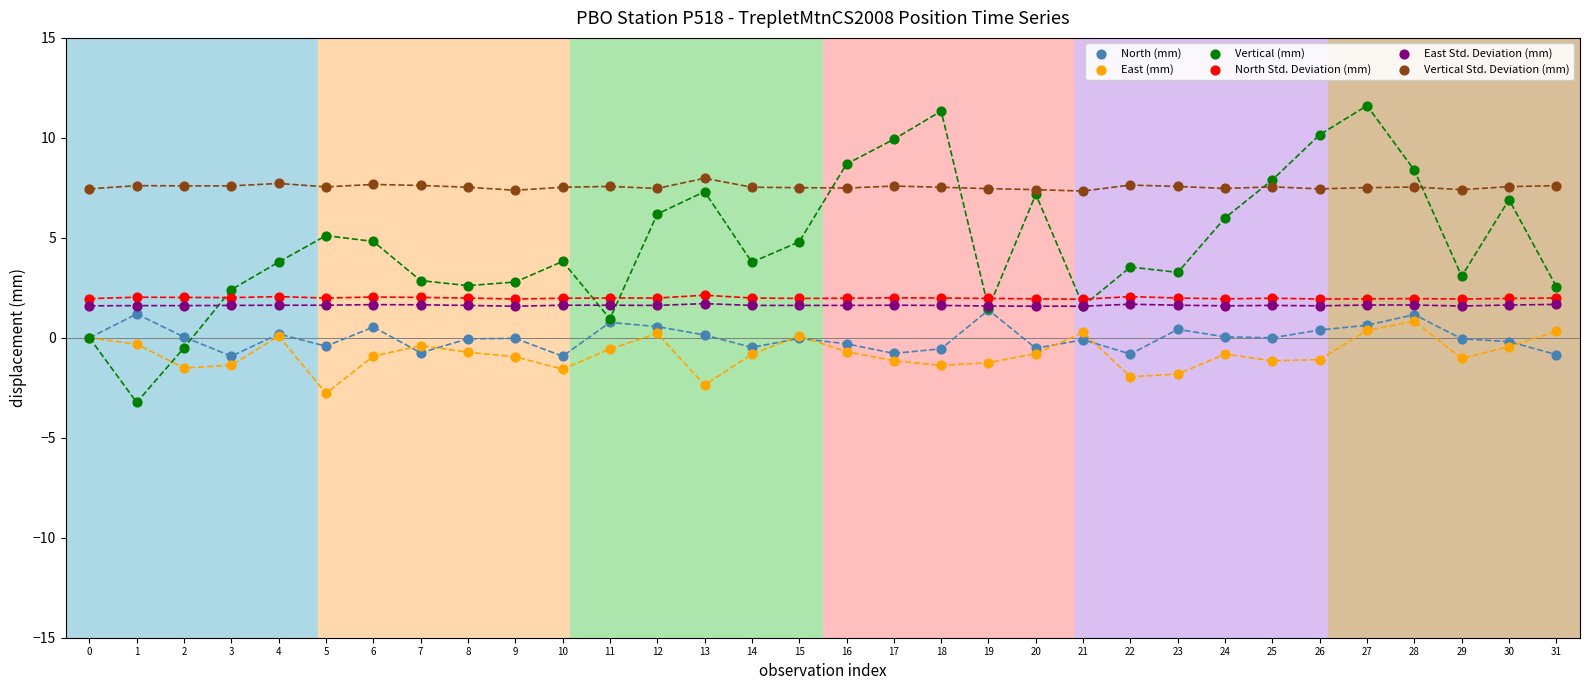

Which series reaches the maximum Y coordinate?

Vertical (mm)